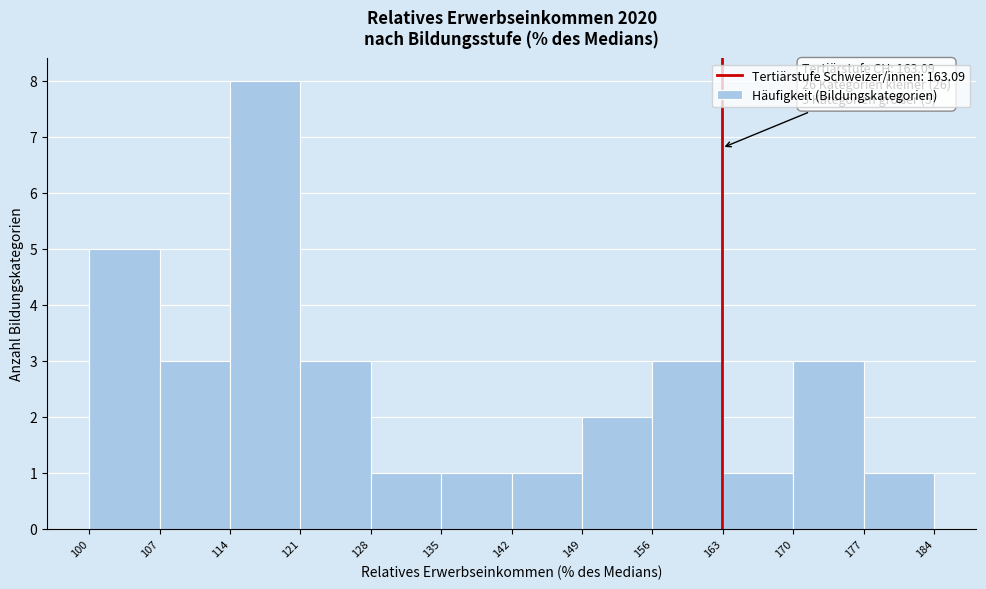

Over which range of the x-axis is the bar tallest?

114 to 121